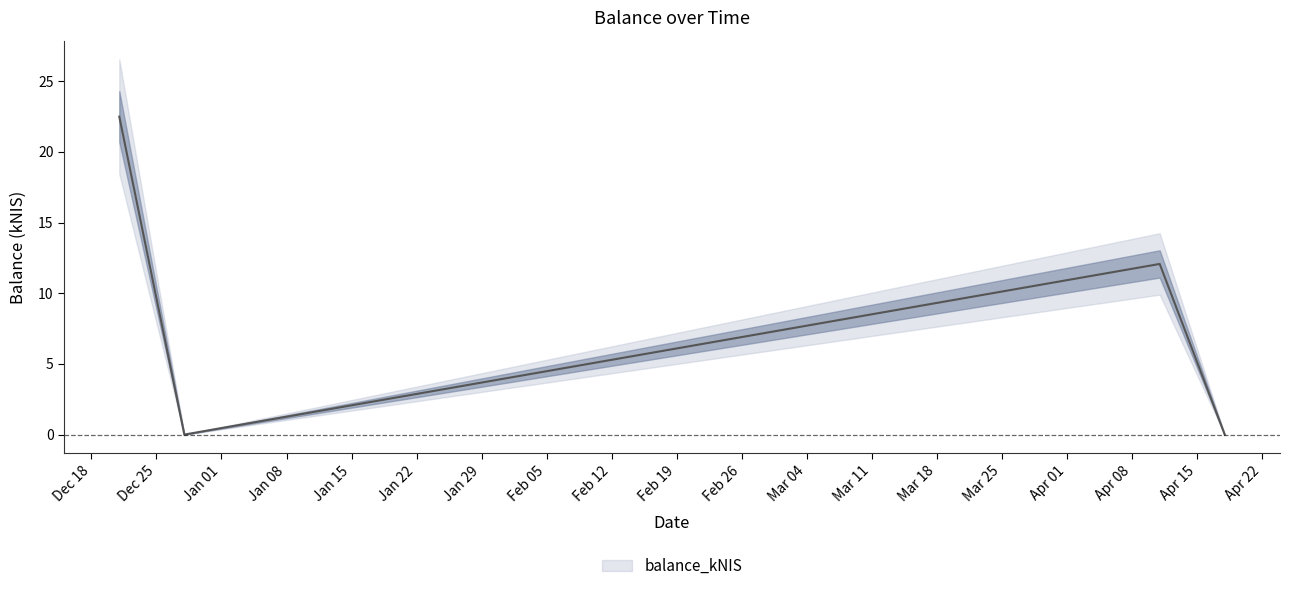

Rank the categories by value from lowest to highest.

2023-12-28, 2024-04-18, 2024-04-11, 2023-12-21